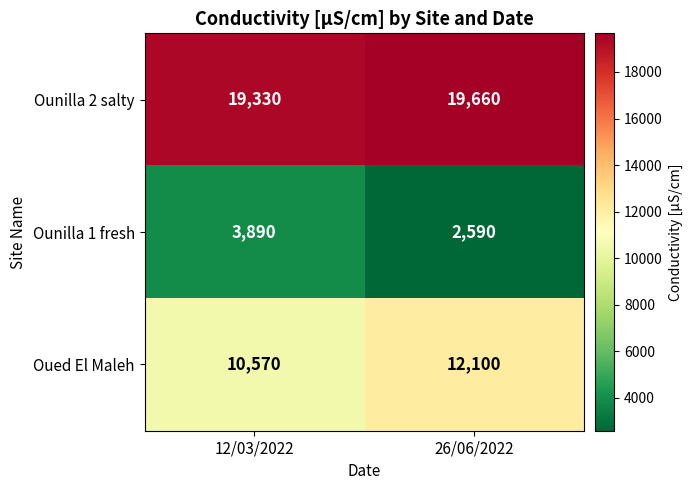

How many distinct data groups are displayed?

3